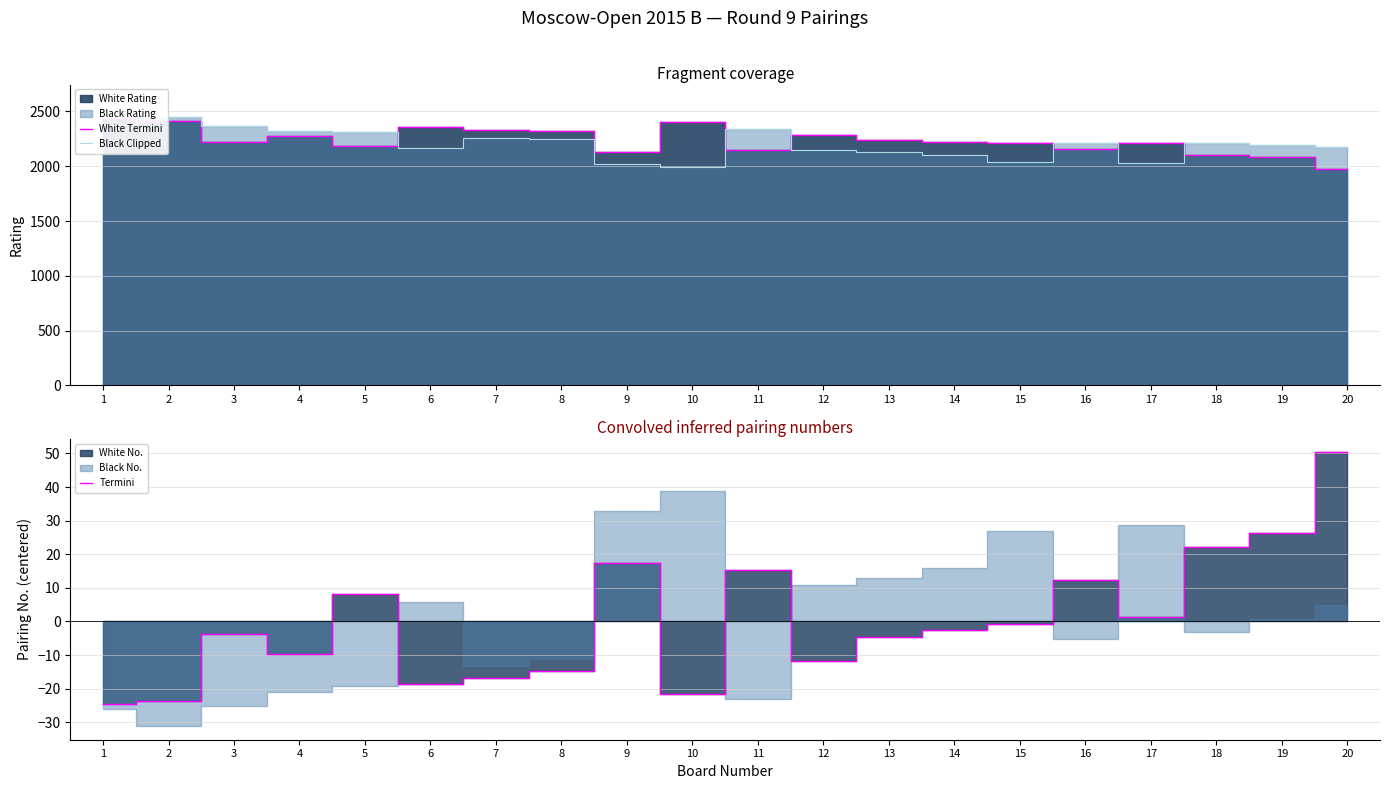

What is the average value of the Black Clipped series?

2205